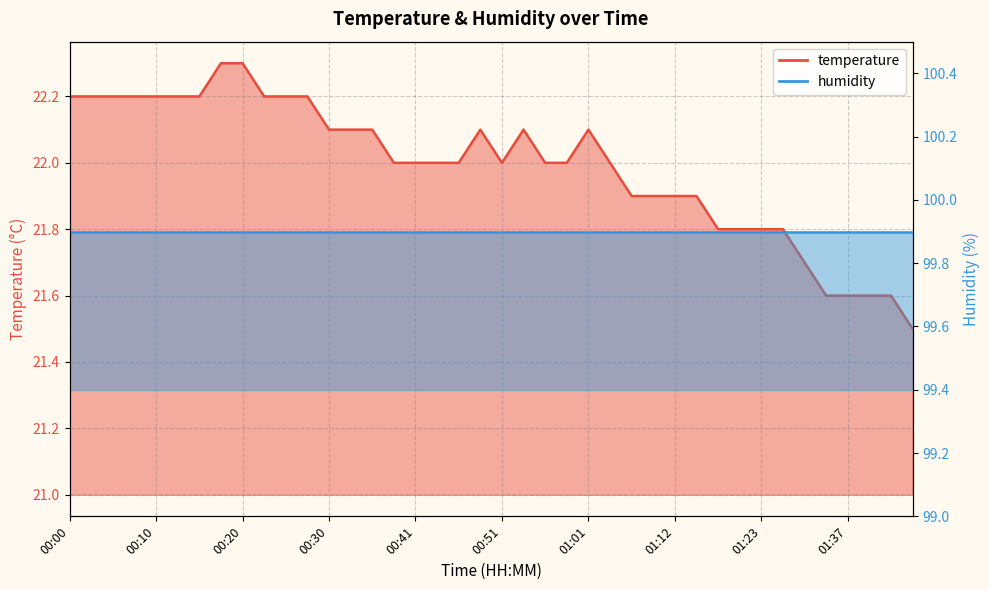

Reading left to right, what are all the values shown in this chart?

22.2	22.2	22.2	22.2	22.2	22.2	22.2	22.3	22.3	22.2	22.2	22.2	22.1	22.1	22.1	22.0	22.0	22.0	22.0	22.1	22.0	22.1	22.0	22.0	22.1	22.0	21.9	21.9	21.9	21.9	21.8	21.8	21.8	21.8	21.7	21.6	21.6	21.6	21.6	21.5